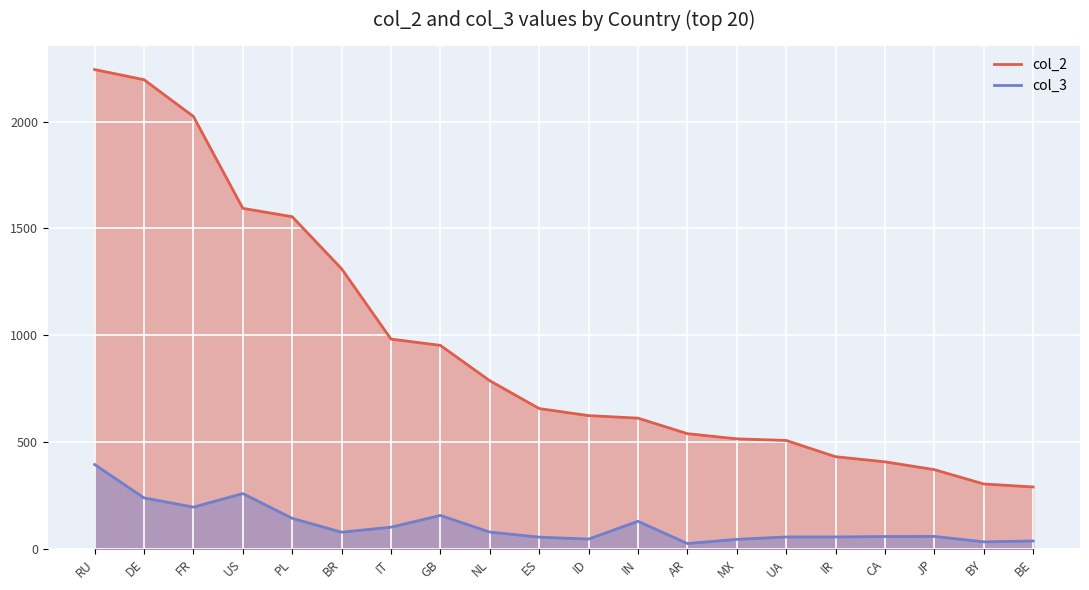

Reading left to right, extract all data points from this chart.

col_2: 2243.1	2195.7	2023.6	1593.8	1554.5	1310.8	981.8	952.4	787.0	656.7	623.8	611.8	539.3	515.1	507.5	431.5	407.5	370.9	303.8	289.8
col_3: 394.8	238.7	195.5	259.0	143.0	78.2	101.6	156.6	78.7	55.1	45.9	129.2	25.2	44.5	55.9	55.9	57.9	58.4	33.0	37.2